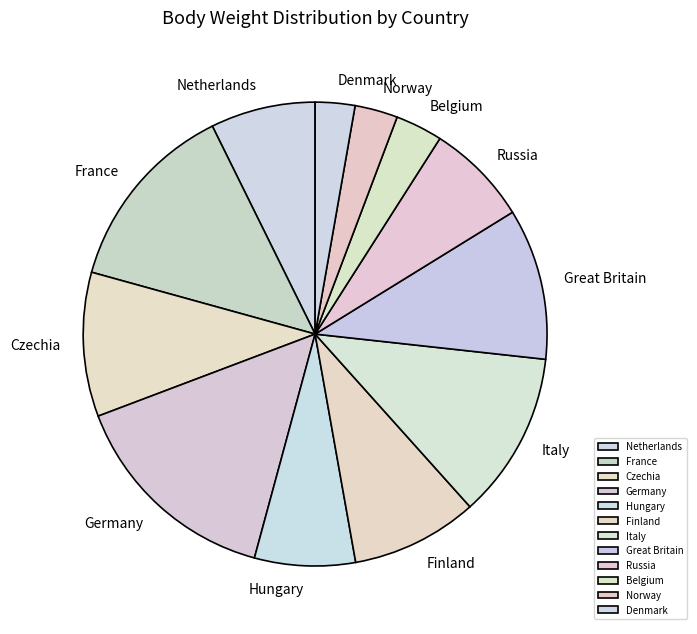

True or false: Denmark accounts for 13% of the total.

False